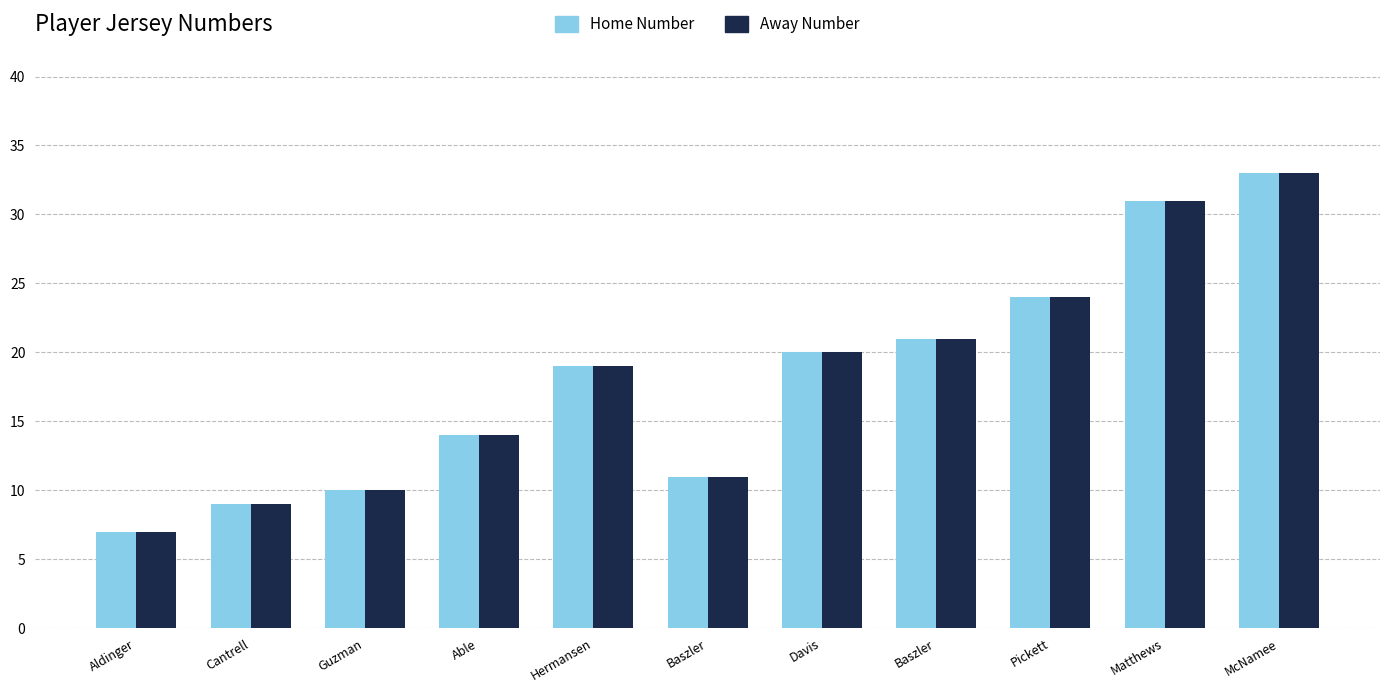

List the series in order of their peak value, lowest first.

Home Number, Away Number